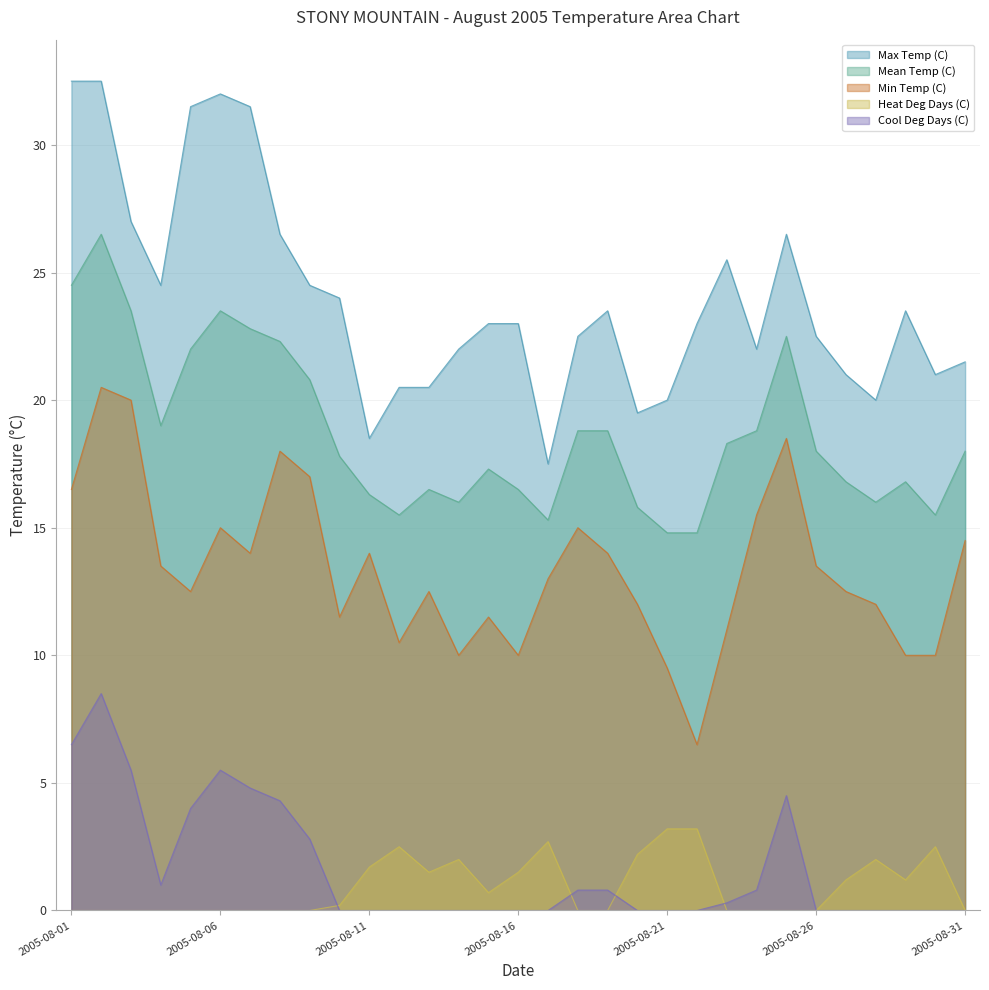

Count the number of data series in this chart.

5